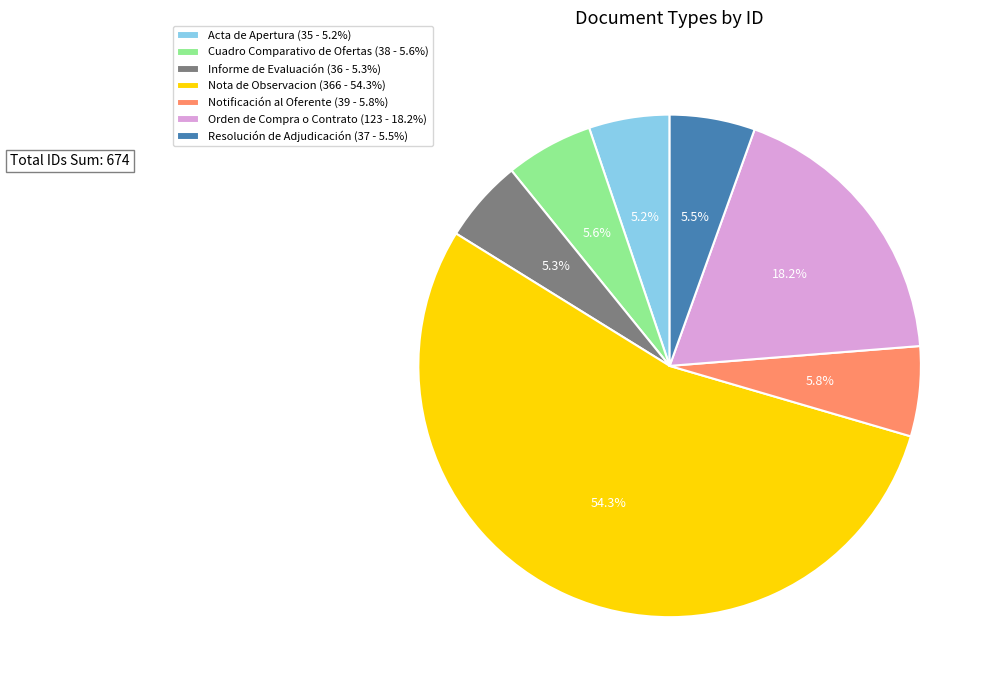

How many segments does this pie chart have?

7